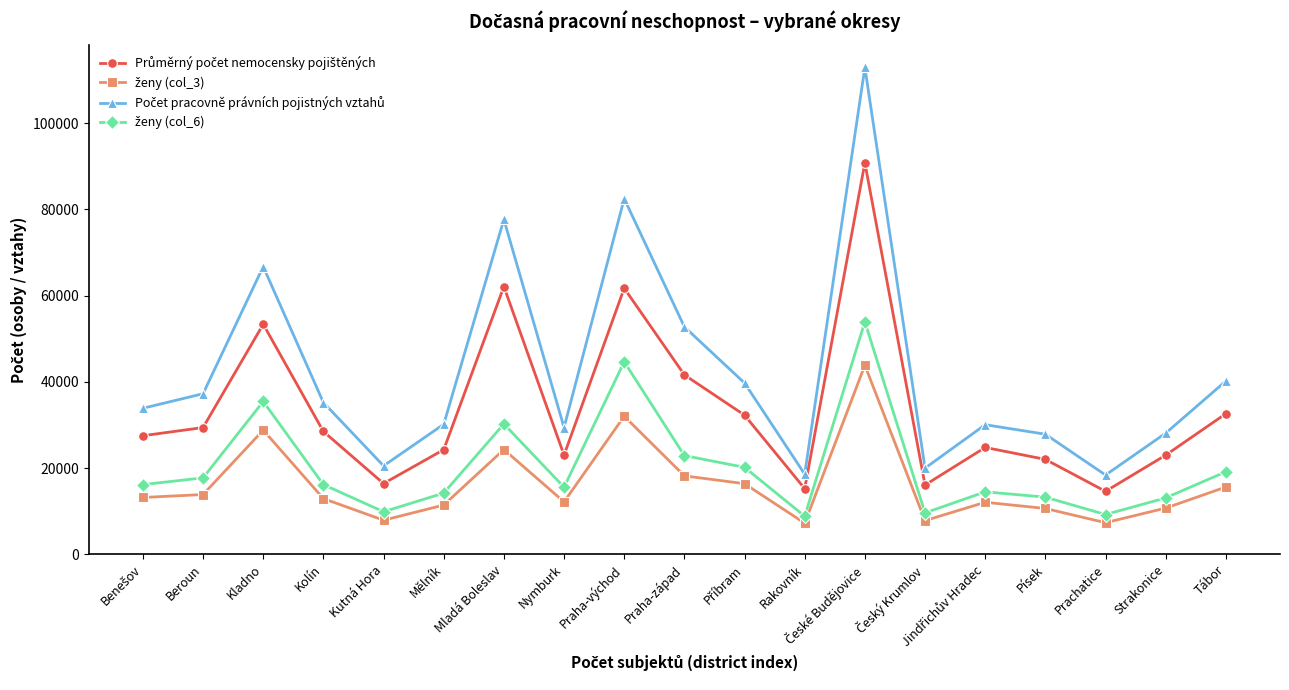

What is the smallest value displayed?

7204